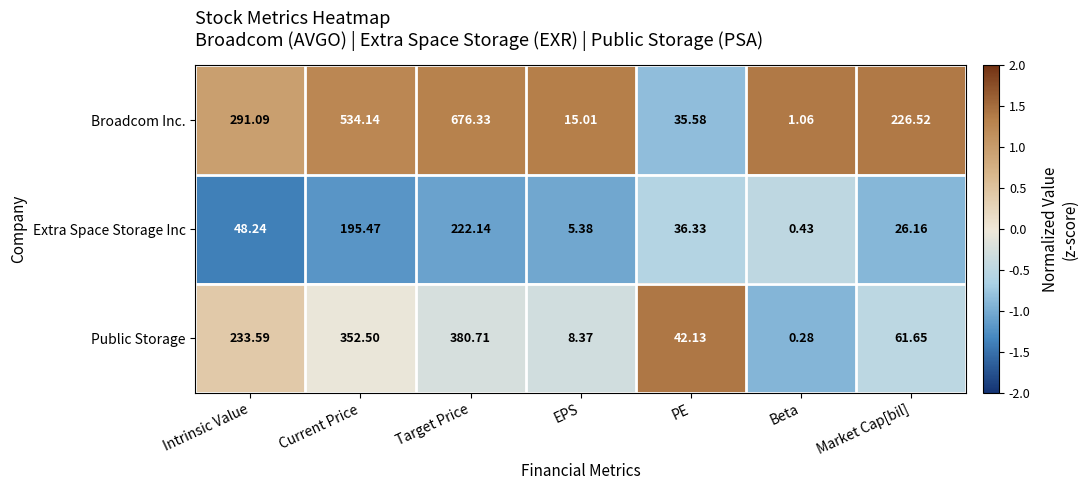

List the series in order of their peak value, lowest first.

Extra Space Storage Inc, Public Storage, Broadcom Inc.